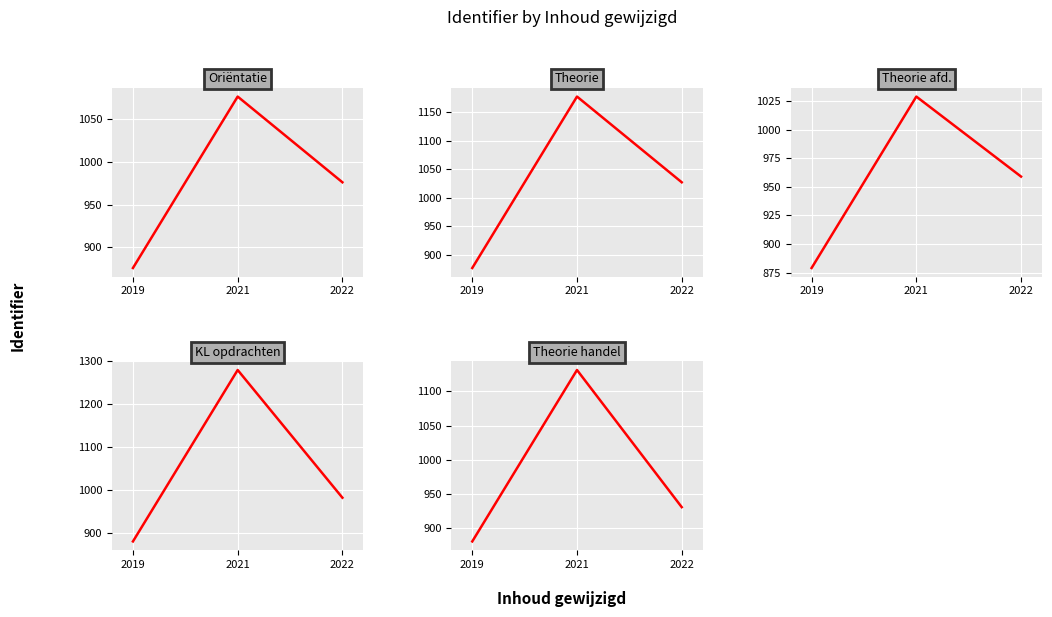

True or false: Theorie afd. has a value of 670 at 2021.

False